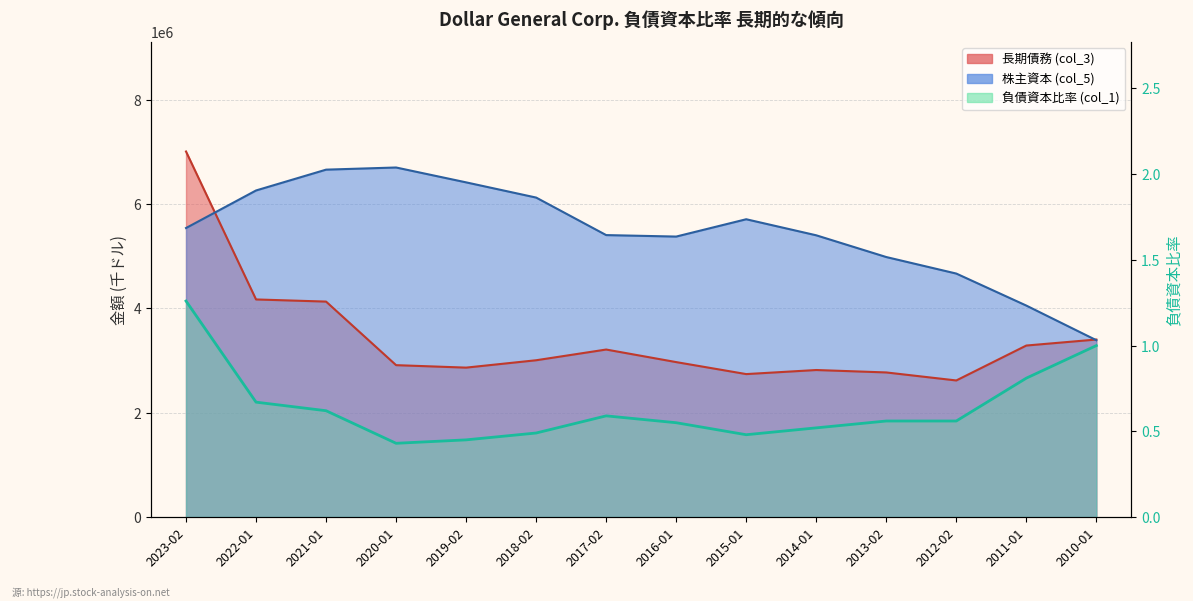

What is the label of the 7th point from the left?

2017-02